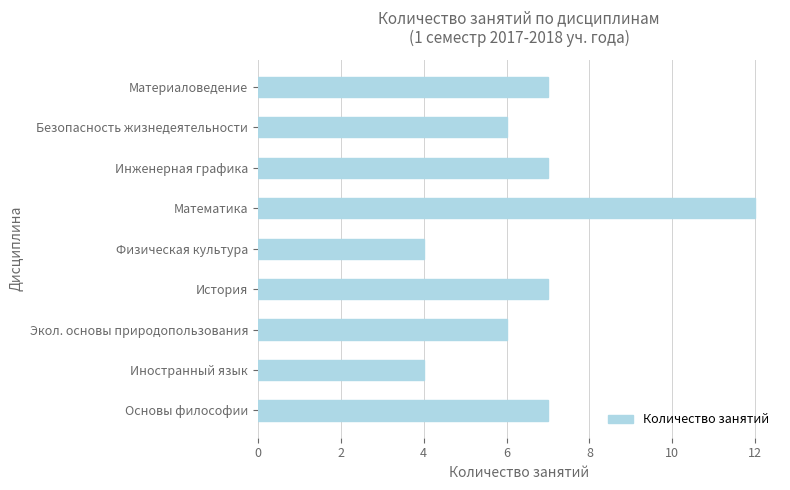

Does the chart contain stacked bars?

No